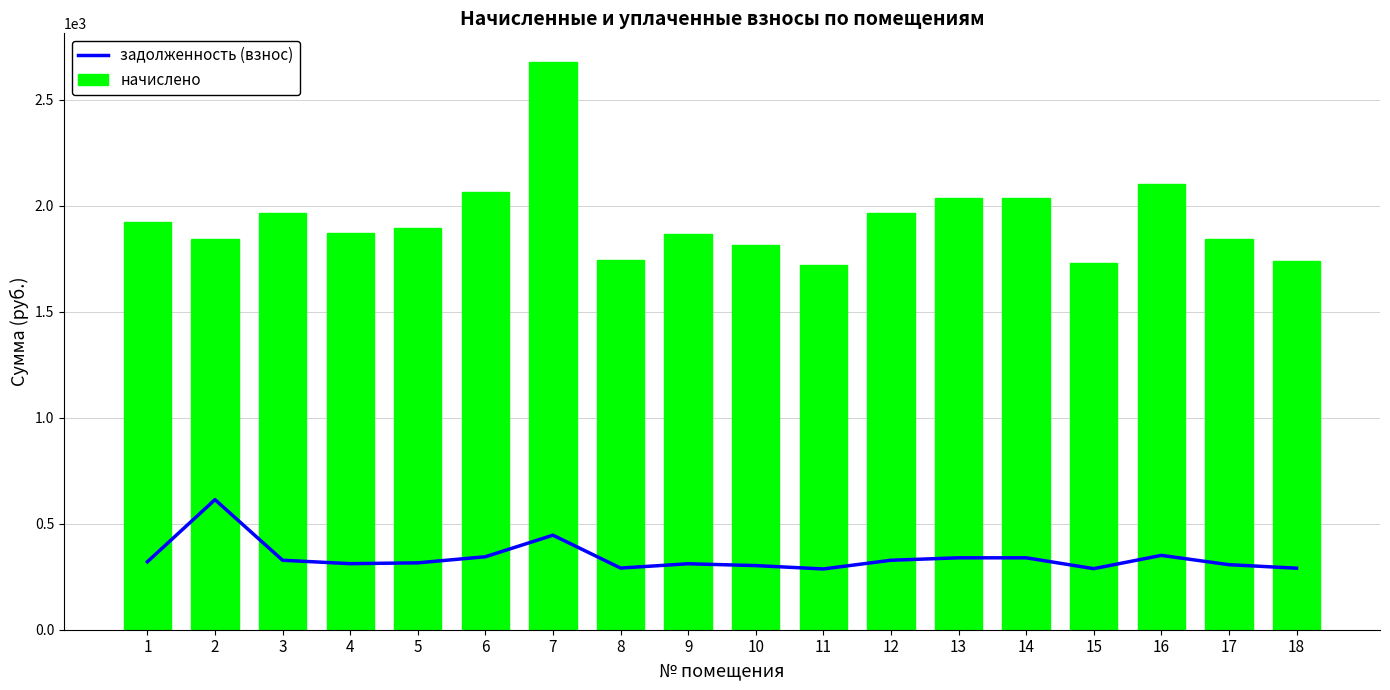

Is the value of задолженность (взнос) at 5 greater than the value of начислено at 4?

No